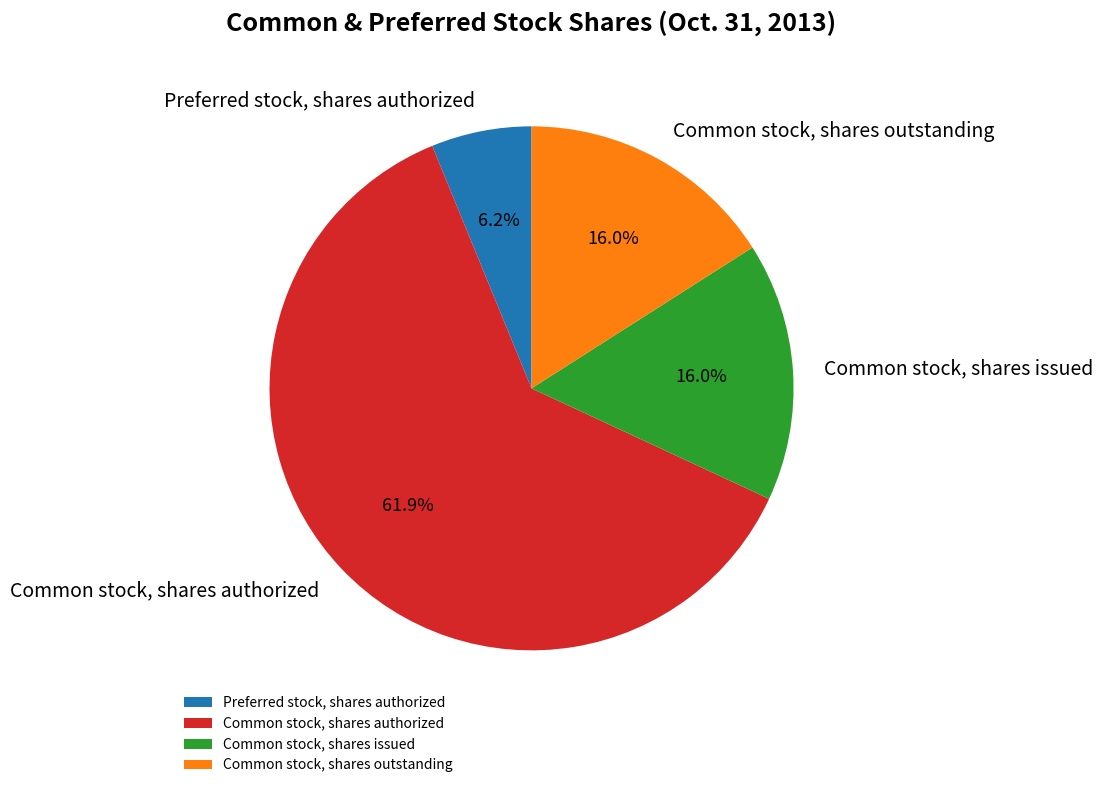

What percentage is the Preferred stock, shares authorized slice, to the nearest percent?

6%